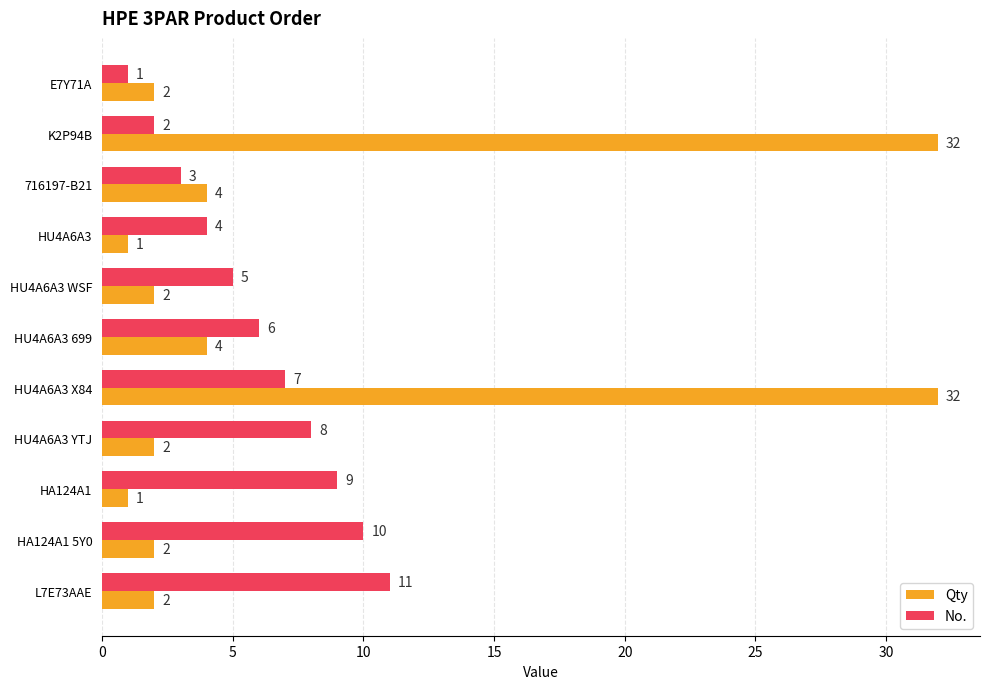

Which series changed the most between E7Y71A and HU4A6A3 WSF?

No.